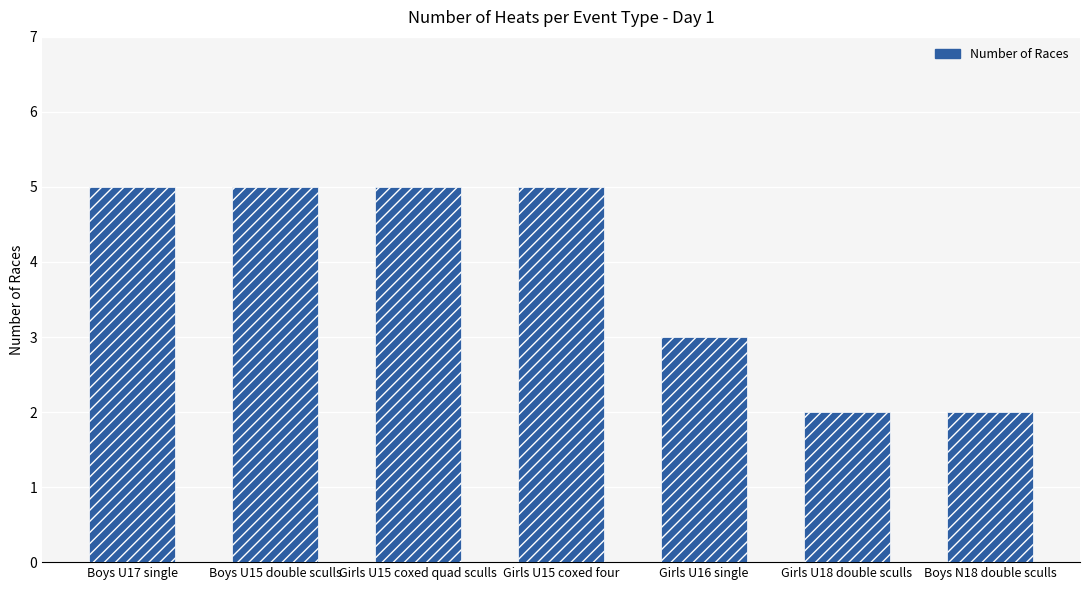

What is the value of the 5th bar from the left?

3